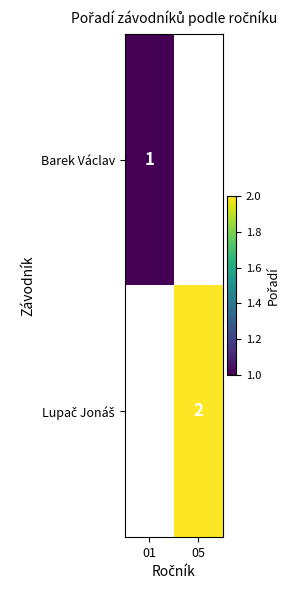

Is it true that Barek Václav equals 2 at 01?

False